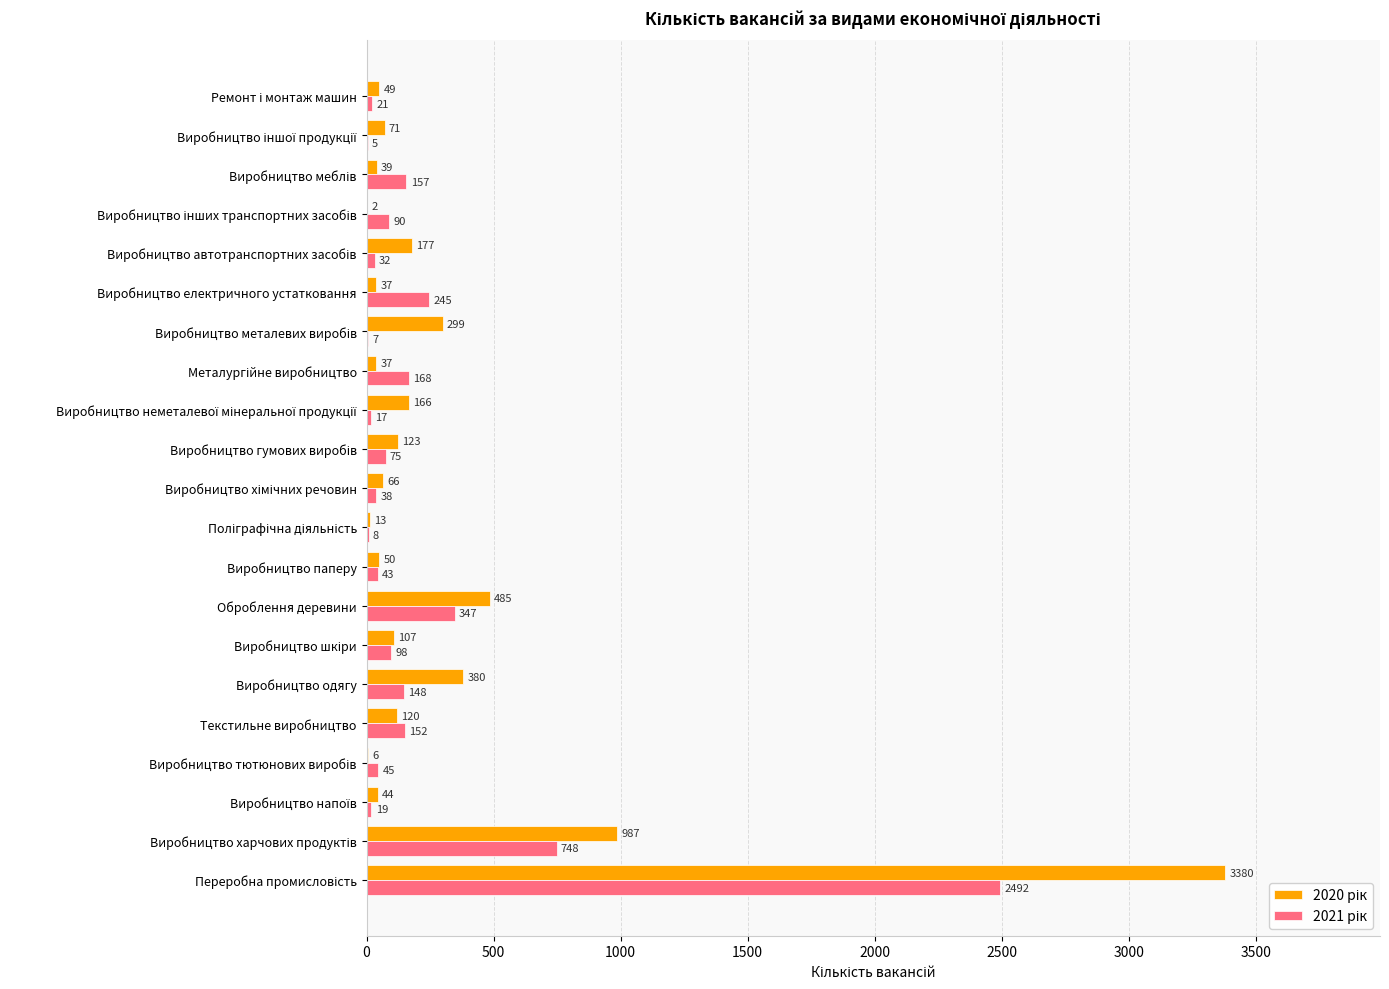

What is the total value across all series at Текстильне виробництво?

272